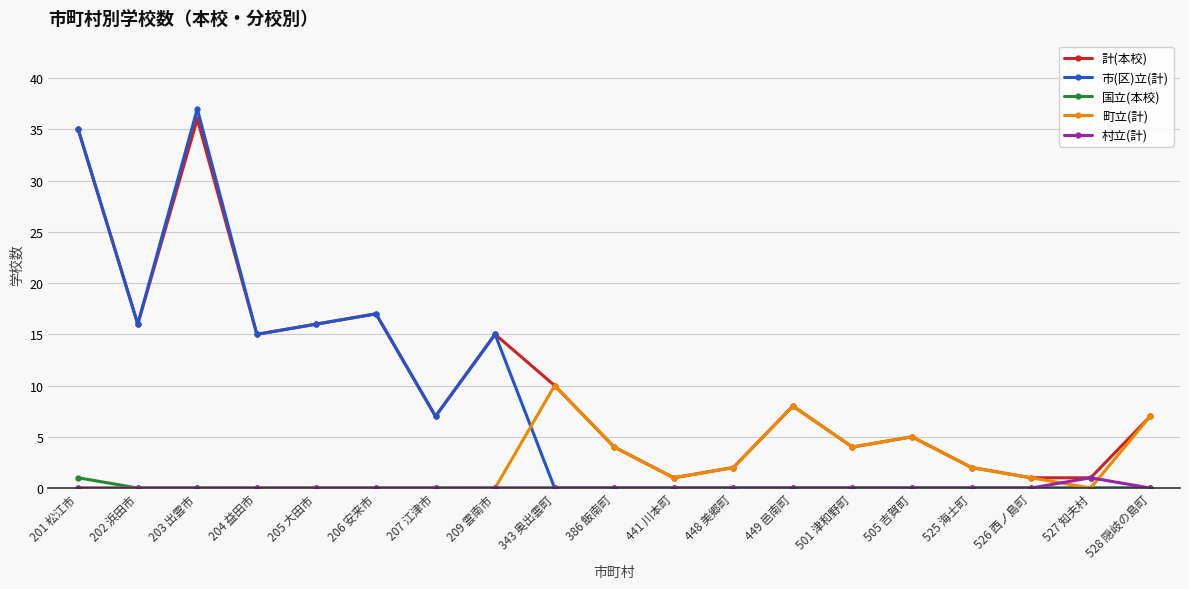

Which category has the highest value across all series?

203 出雲市